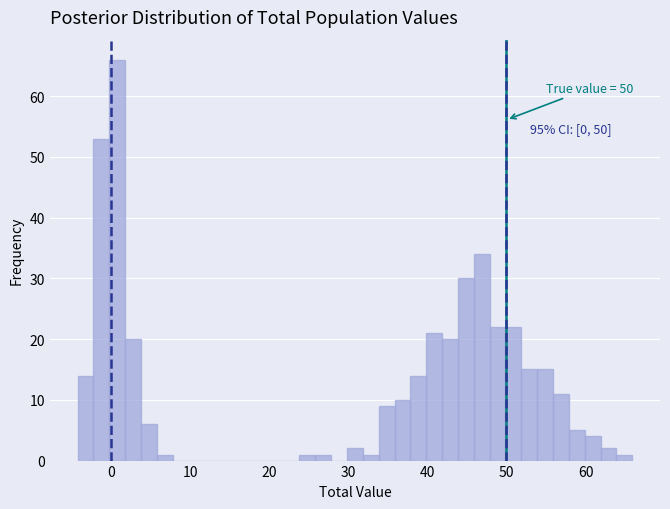

Read against the x-axis, roughly where is the centre of the tallest bar?

1